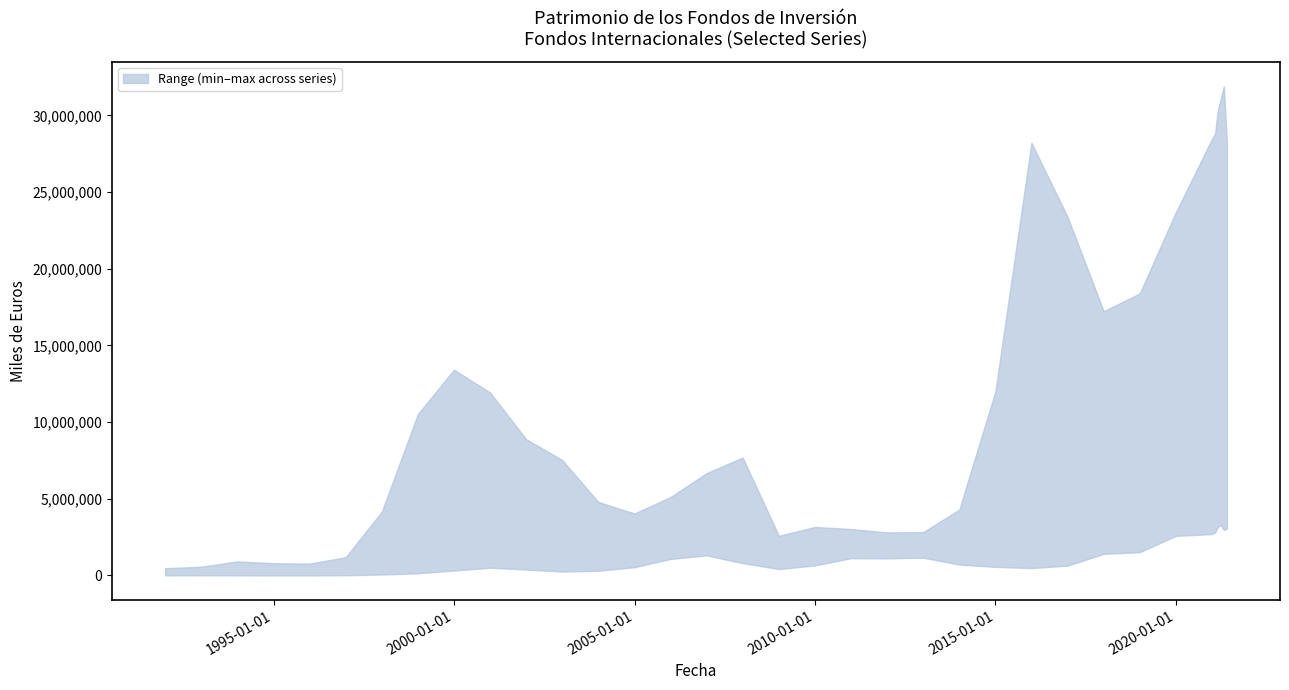

Reading right to left, list all the values displayed in this chart.

MIXTOS RENTA FIJA: 28148195	31912596	31143029	30347320	28816195	28476962	23691833	18394559	17233877	23381781	28220802	11995299	4091816	2607164	2639830	2951777	3162659	1754573	4478815	5249605	4568275	4026717	4793369	7532053	8886357	11938086	13416585	10518182	4153233	1188078	769237	796733	915647	565388	470336
EURO RESTO: 4433139	3940547	3851459	3640878	3525157	3592836	4924628	5686582	5712718	2903879	3016867	1997220	4231277	2825425	2807158	3025019	3087436	2585725	7691630	6528324	5118339	3495689	3476644	3230167	5329825	7661923	6022475	4259301	2724852	958907	445583	465962	265137	85000	101619
EMERGENTES: 3063793	2967042	3258187	3173427	2796385	2700547	2579831	1516559	1409019	640692	480570	559269	711341	1159339	1126084	1904652	1204240	442141	2179900	1610396	1281492	537586	305402	252302	386579	505849	318773	241144	251126	19972	13528	19141	29309	9617	6585
RESTO EMERGENTES: 22796923	23026882	21673028	20278320	19031176	18443770	15770630	13218164	12303689	8903458	9050379	6521625	4296578	2691731	2377736	2835877	2154103	1562456	3825671	5402435	4574144	4038664	4177635	3903348	6453350	9776886	7674940	2325756	1061146	168582	120547	159003	126946	48318	11239
EUROPA: 7506357	7228659	6656735	6305716	6437126	6494513	7682472	6159677	6926768	5245147	4719241	2800373	1999706	1326607	1343931	1486306	1658784	1384476	6342588	6673669	5071518	3149965	2688629	2260594	3787480	5268541	3709020	2899032	880925	142783	77756	88792	50318	15888	14294
EEUU: 8304367	8593486	8079626	7611570	7222688	7206765	5914326	2287589	2418057	2212377	2002291	1959653	1387694	1172307	1116671	1124197	651571	418444	801777	1308339	1075423	884968	1030586	690834	1042110	1116353	579884	138702	61149	11648	3161	3713	6026	7876	5492